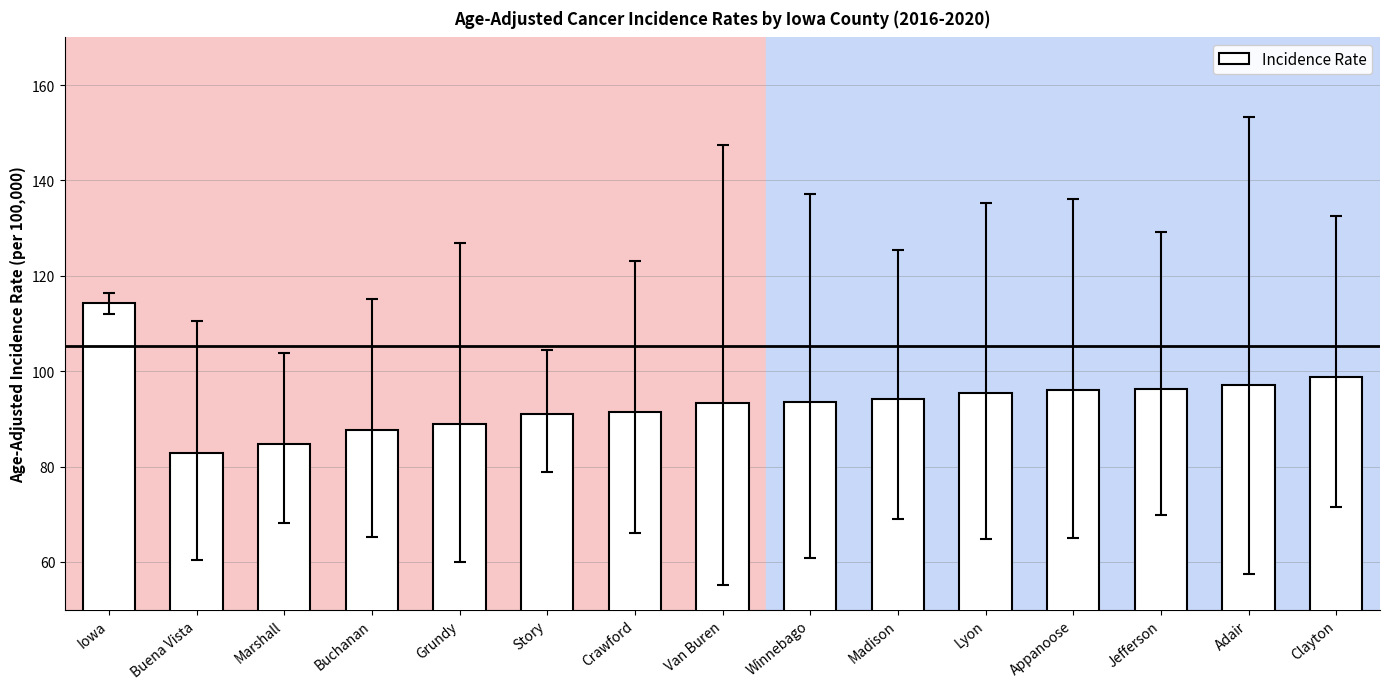

What is the label of the 8th bar from the right?

Van Buren